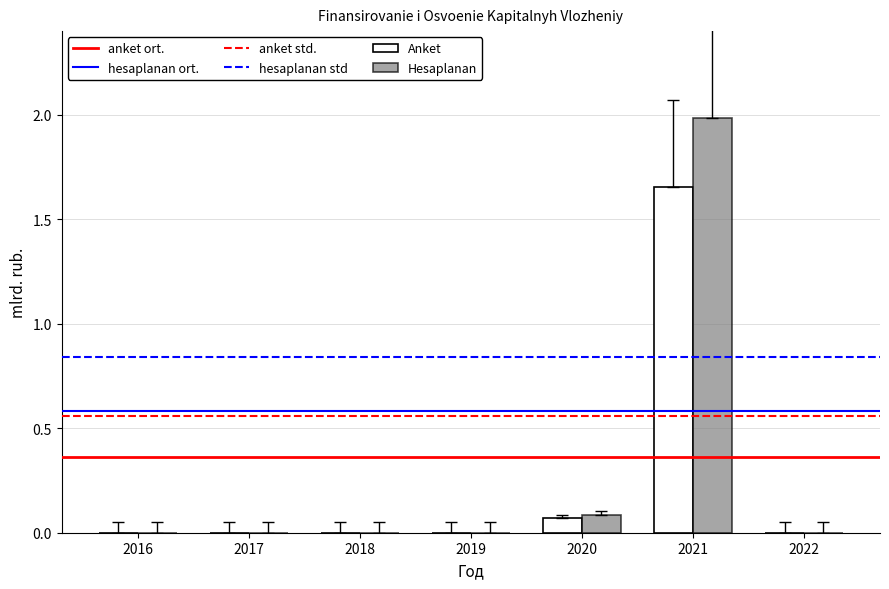

Are the bars horizontal?

No